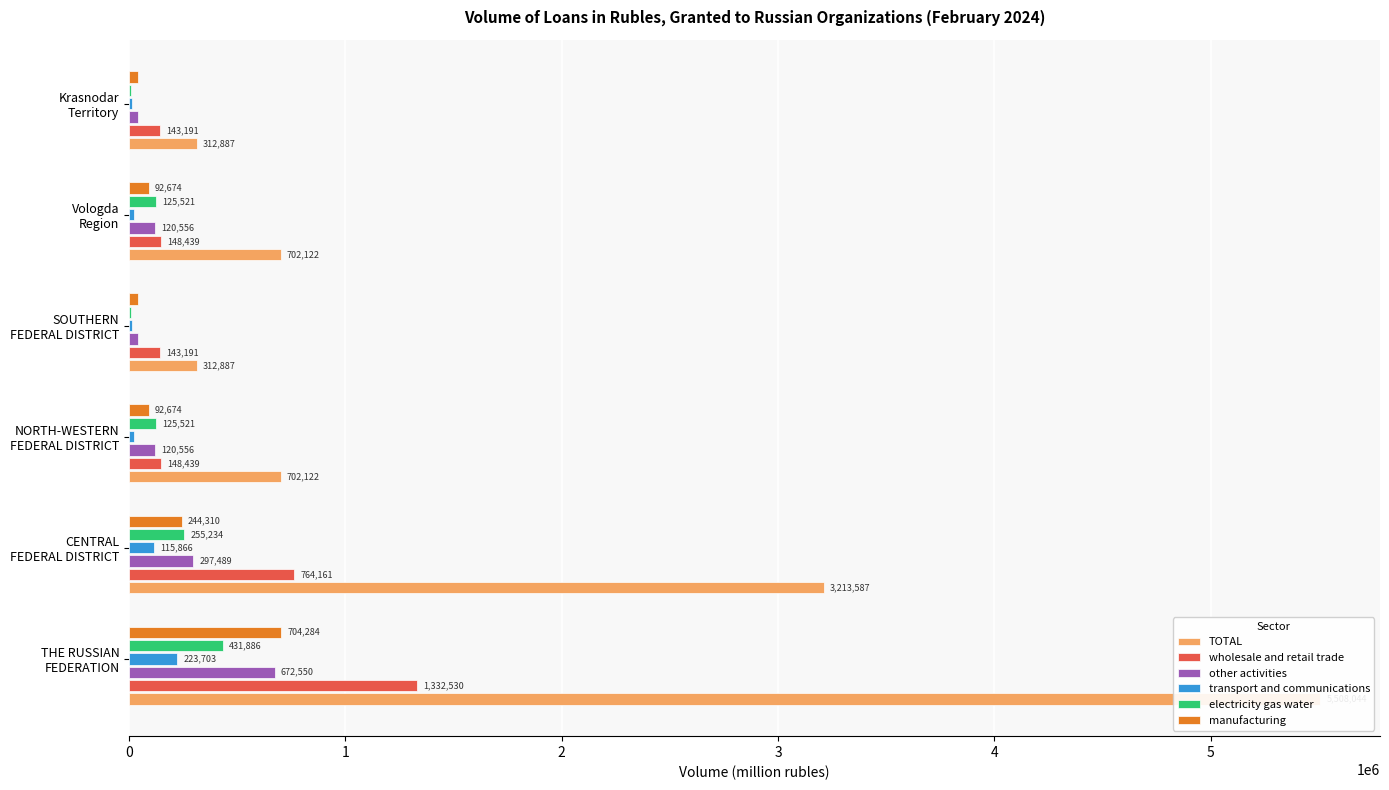

What is the greatest value displayed?

5508044